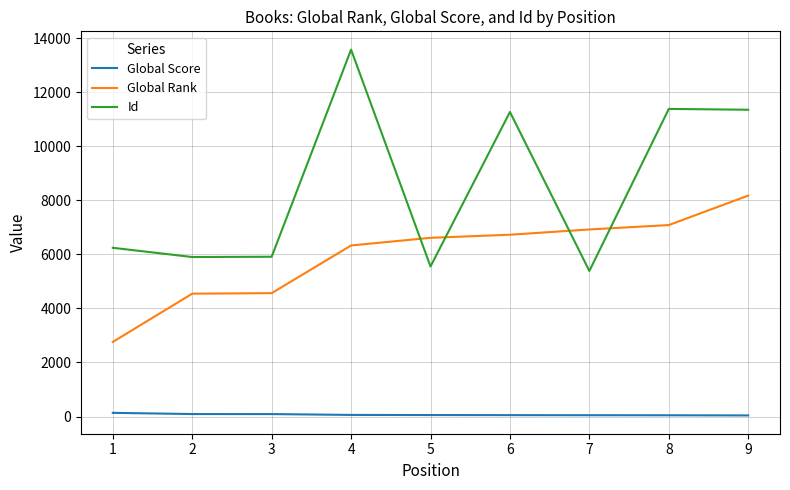

At 4, list the series in order from largest to smallest.

Id, Global Rank, Global Score